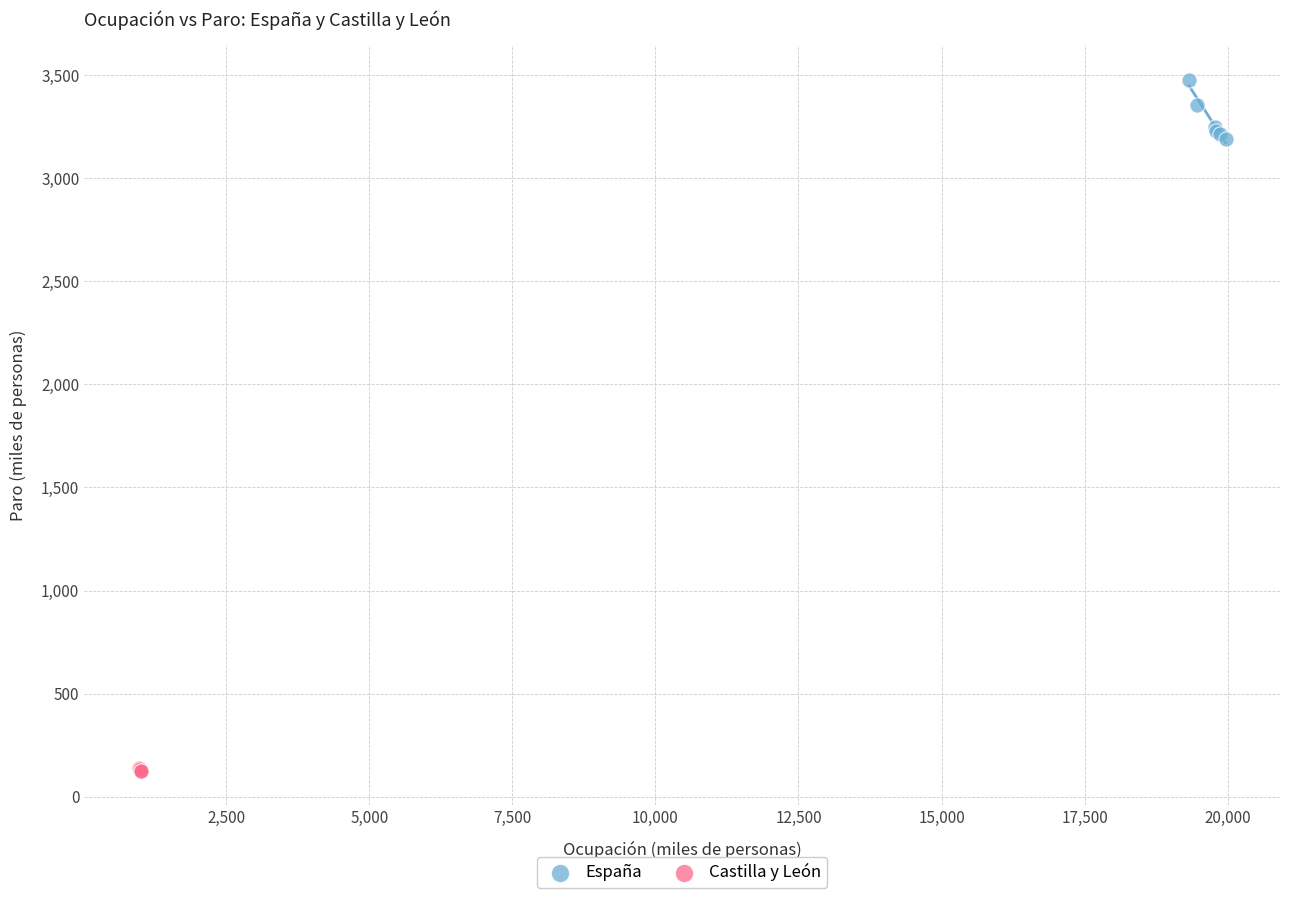

What are all the series names shown in the legend?

España, Castilla y León